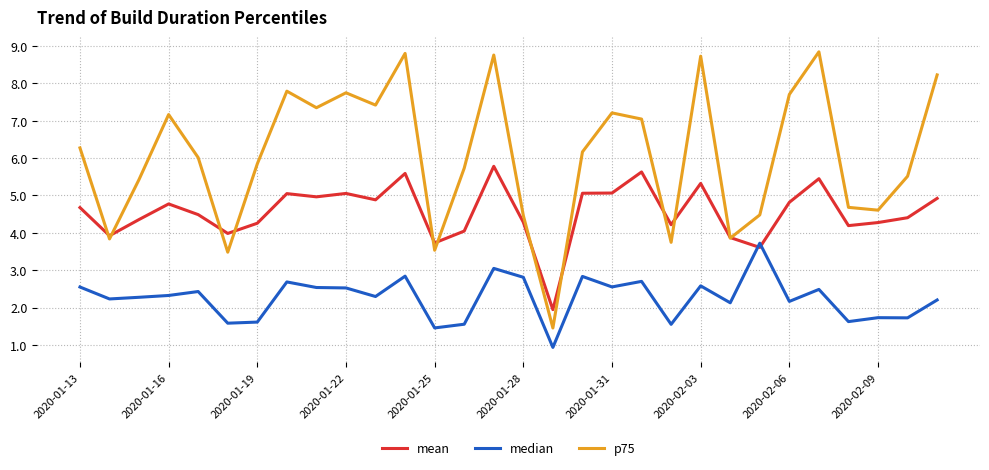

Which series has the largest total across all categories?

p75